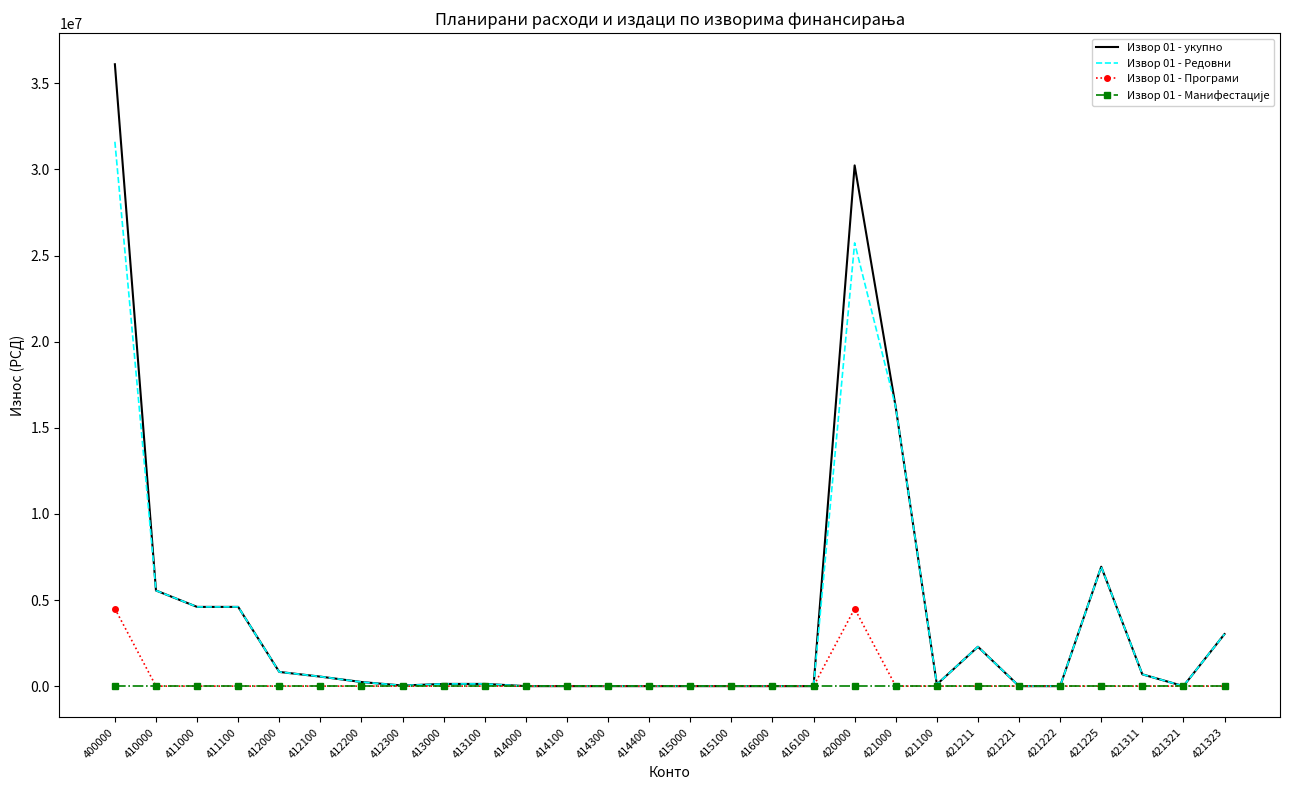

At which category is the sum across all series the highest?

400000